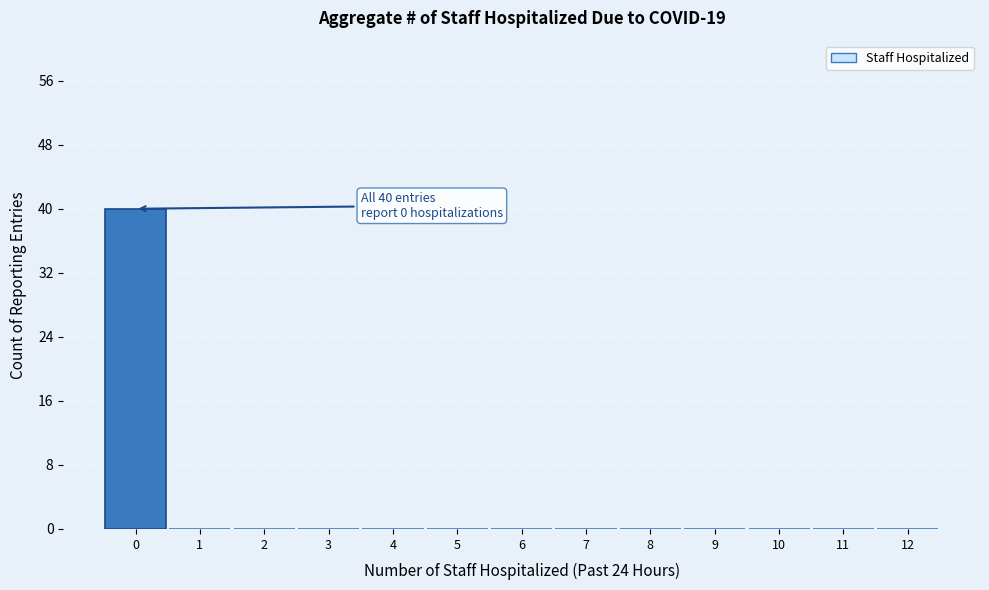

Reading left to right, transcribe all the data shown in this chart.

0=40	1=0	2=0	3=0	4=0	5=0	6=0	7=0	8=0	9=0	10=0	11=0	12=0